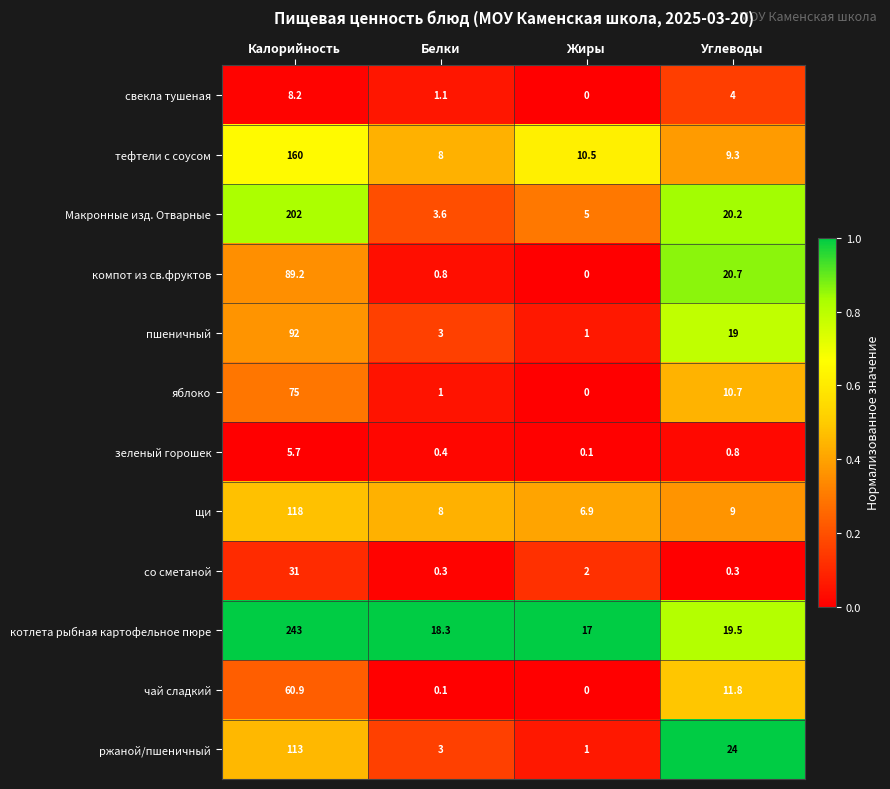

Which series has the largest range (max minus min)?

котлета рыбная картофельное пюре